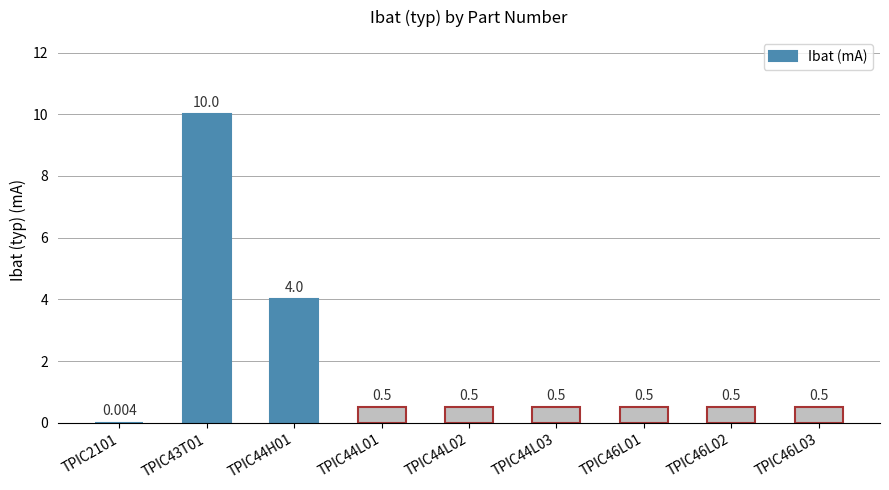

Count the number of categories in the chart.

9